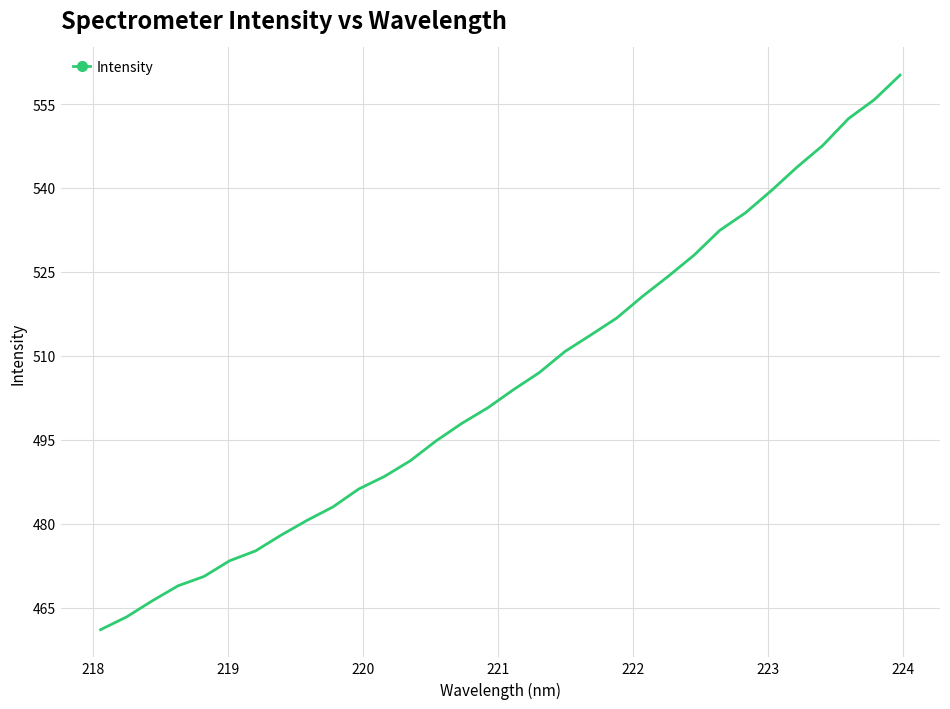

What is the minimum value shown in the chart?

461.1